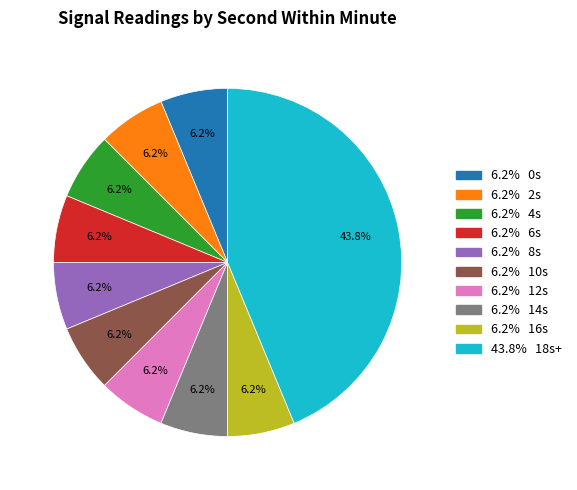

Is there any slice that represents more than half of the pie?

No